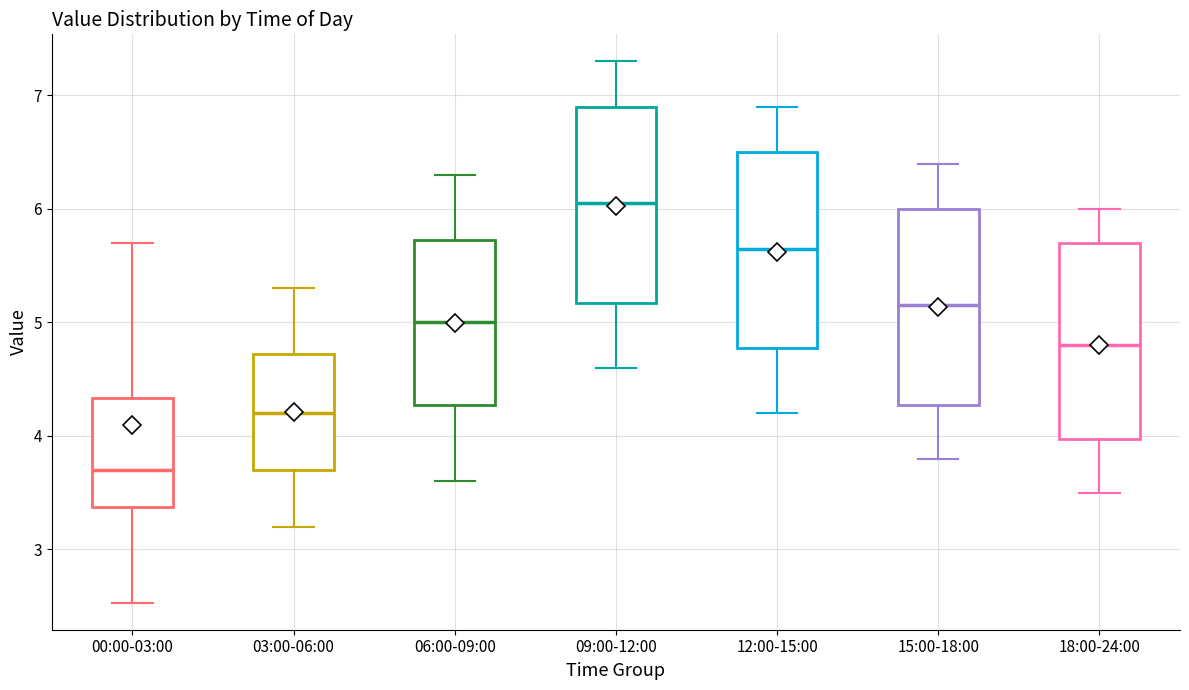

Reading left to right, transcribe this box plot: for each box, give where its median line is, the range the box spans, and where its two whiskers end, as read against the y-axis. The values are not printed on the chart, so give them approximately, as read against the axis.

00:00-03:00: median 3.7, box 3.4 to 4.3, whiskers 2.5 to 5.7
03:00-06:00: median 4.2, box 3.7 to 4.7, whiskers 3.2 to 5.3
06:00-09:00: median 5.0, box 4.3 to 5.7, whiskers 3.6 to 6.3
09:00-12:00: median 6.1, box 5.2 to 6.9, whiskers 4.6 to 7.3
12:00-15:00: median 5.7, box 4.8 to 6.5, whiskers 4.2 to 6.9
15:00-18:00: median 5.2, box 4.3 to 6.0, whiskers 3.8 to 6.4
18:00-24:00: median 4.8, box 4.0 to 5.7, whiskers 3.5 to 6.0